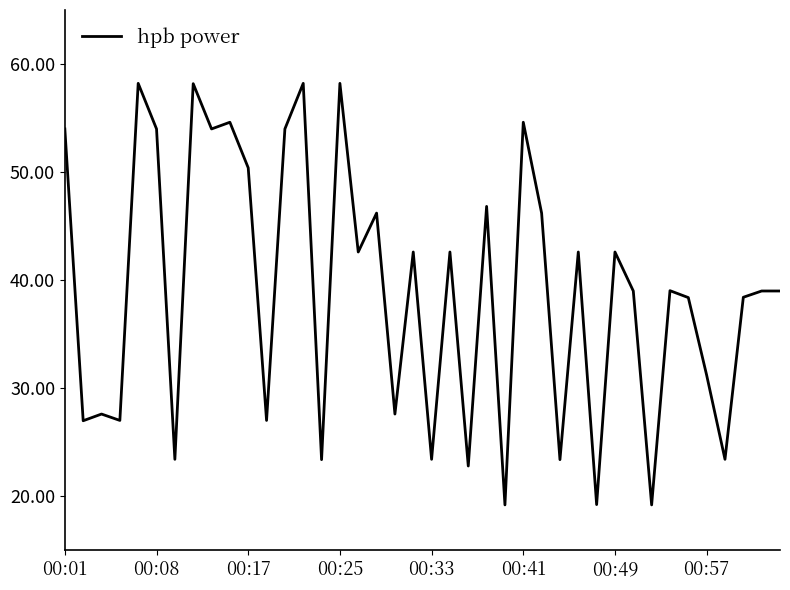

How many lines are shown in the chart?

1